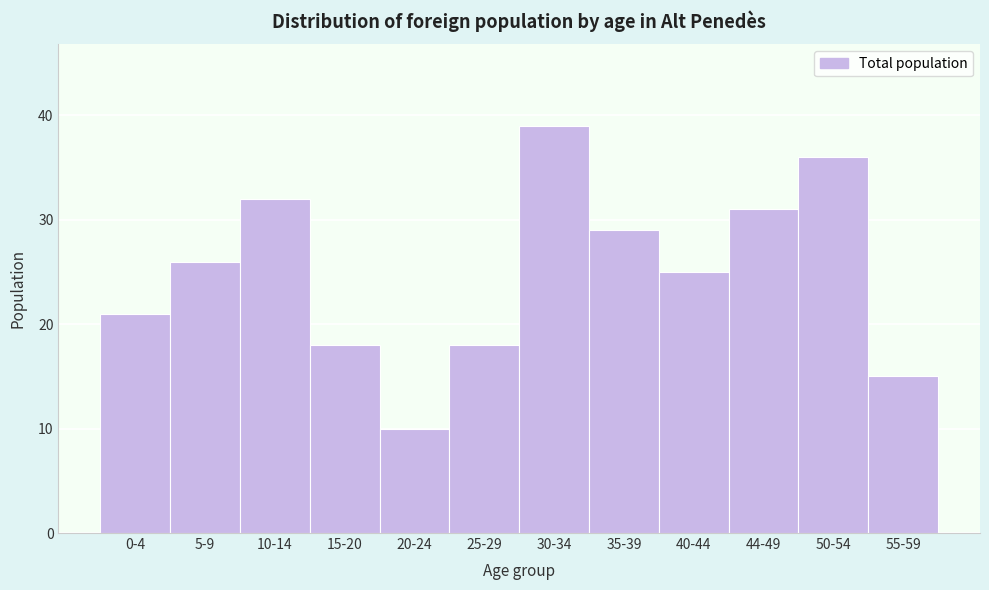

Reading right to left, extract all data points from this chart.

55-59=15	50-54=36	44-49=31	40-44=25	35-39=29	30-34=39	25-29=18	20-24=10	15-20=18	10-14=32	5-9=26	0-4=21